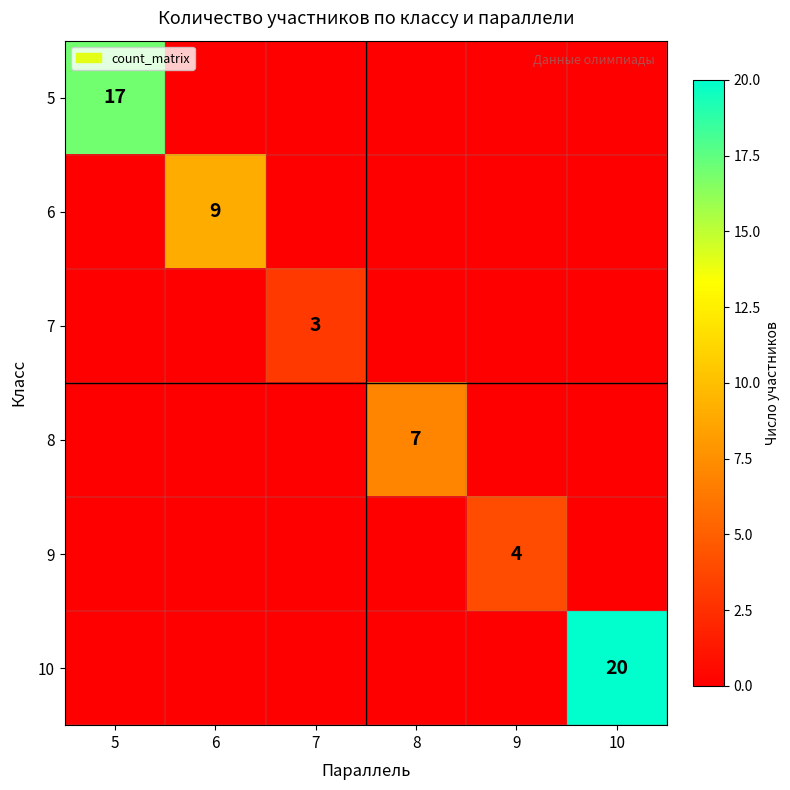

The 5 series shows 17 at 5. True or false?

True